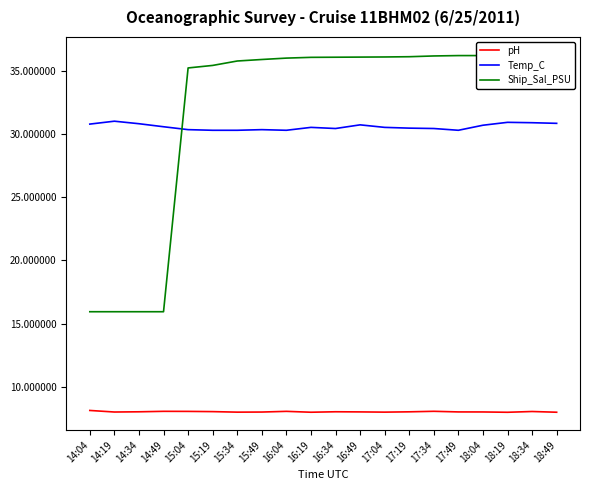

Reading left to right, extract all data points from this chart.

pH: 14:04=8.1	14:19=8.0	14:34=8.0	14:49=8.0	15:04=8.0	15:19=8.0	15:34=8.0	15:49=8.0	16:04=8.0	16:19=8.0	16:34=8.0	16:49=8.0	17:04=8.0	17:19=8.0	17:34=8.0	17:49=8.0	18:04=8.0	18:19=8.0	18:34=8.0	18:49=8.0
Temp_C: 14:04=30.8	14:19=31.0	14:34=30.8	14:49=30.6	15:04=30.4	15:19=30.3	15:34=30.3	15:49=30.4	16:04=30.3	16:19=30.6	16:34=30.5	16:49=30.8	17:04=30.6	17:19=30.5	17:34=30.5	17:49=30.3	18:04=30.7	18:19=30.9	18:34=30.9	18:49=30.9
Ship_Sal_PSU: 14:04=15.9	14:19=15.9	14:34=15.9	14:49=15.9	15:04=35.3	15:19=35.5	15:34=35.8	15:49=35.9	16:04=36.0	16:19=36.1	16:34=36.1	16:49=36.1	17:04=36.1	17:19=36.1	17:34=36.2	17:49=36.2	18:04=36.2	18:19=36.3	18:34=36.2	18:49=36.3